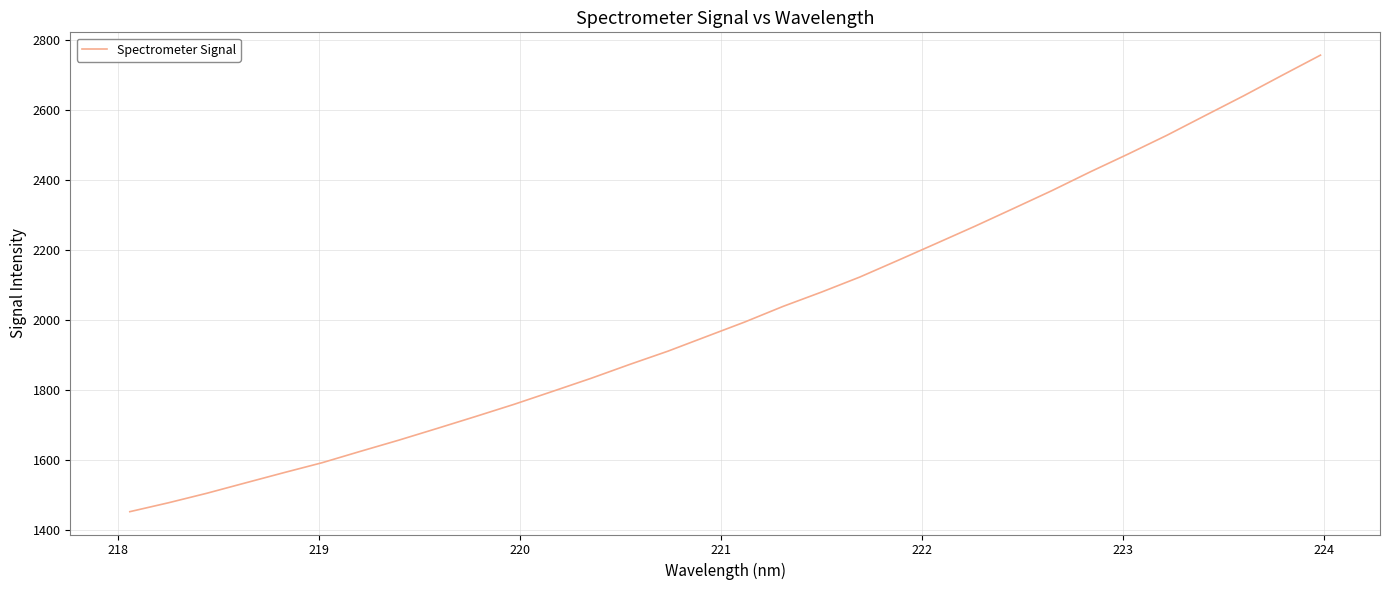

True or false: there are more than 0 points higher than both neighbors.

False